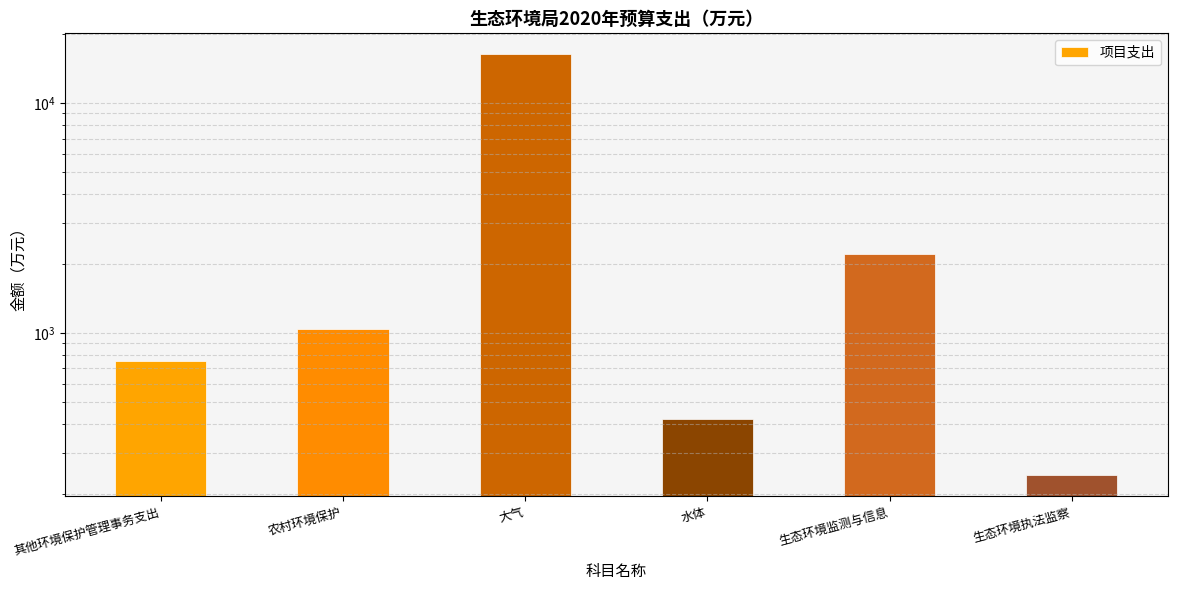

What is the difference between the values at 水体 and 其他环境保护管理事务支出?

335